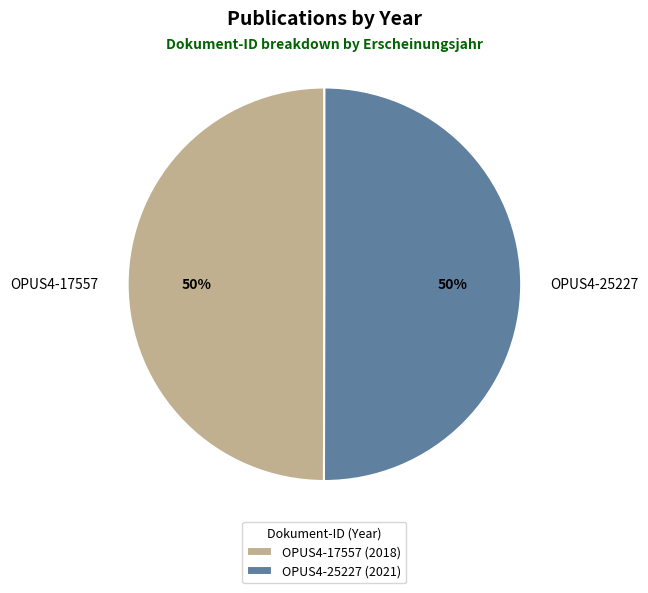

Approximately how many times larger is the value at OPUS4-25227 compared to OPUS4-17557?

1.0